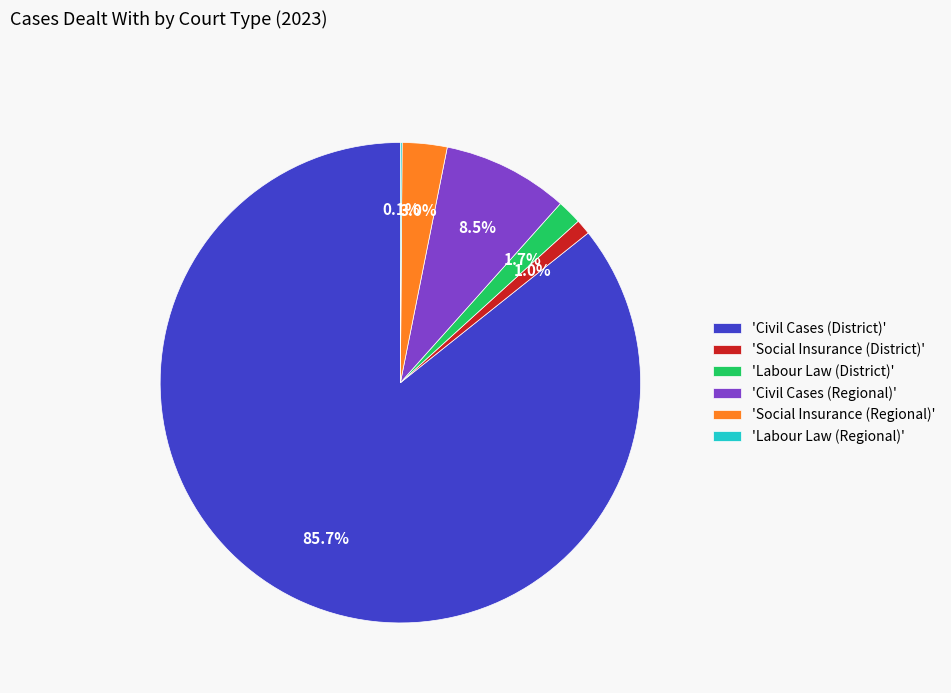

Which slice represents more than half of the pie?

'Civil Cases (District)'